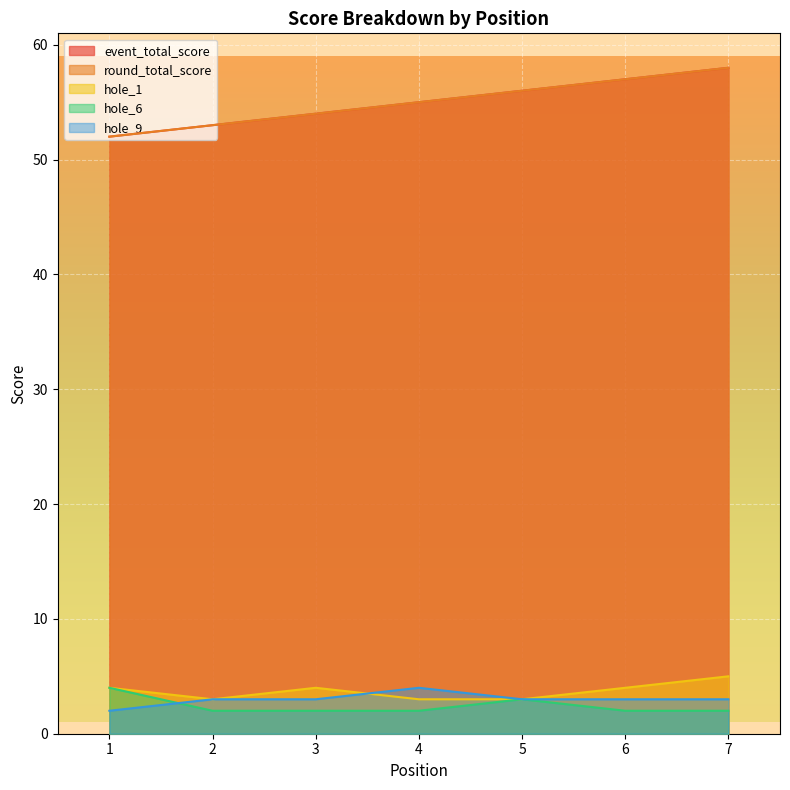

Rank the categories by hole_1 value from highest to lowest.

7, 1, 3, 6, 2, 4, 5